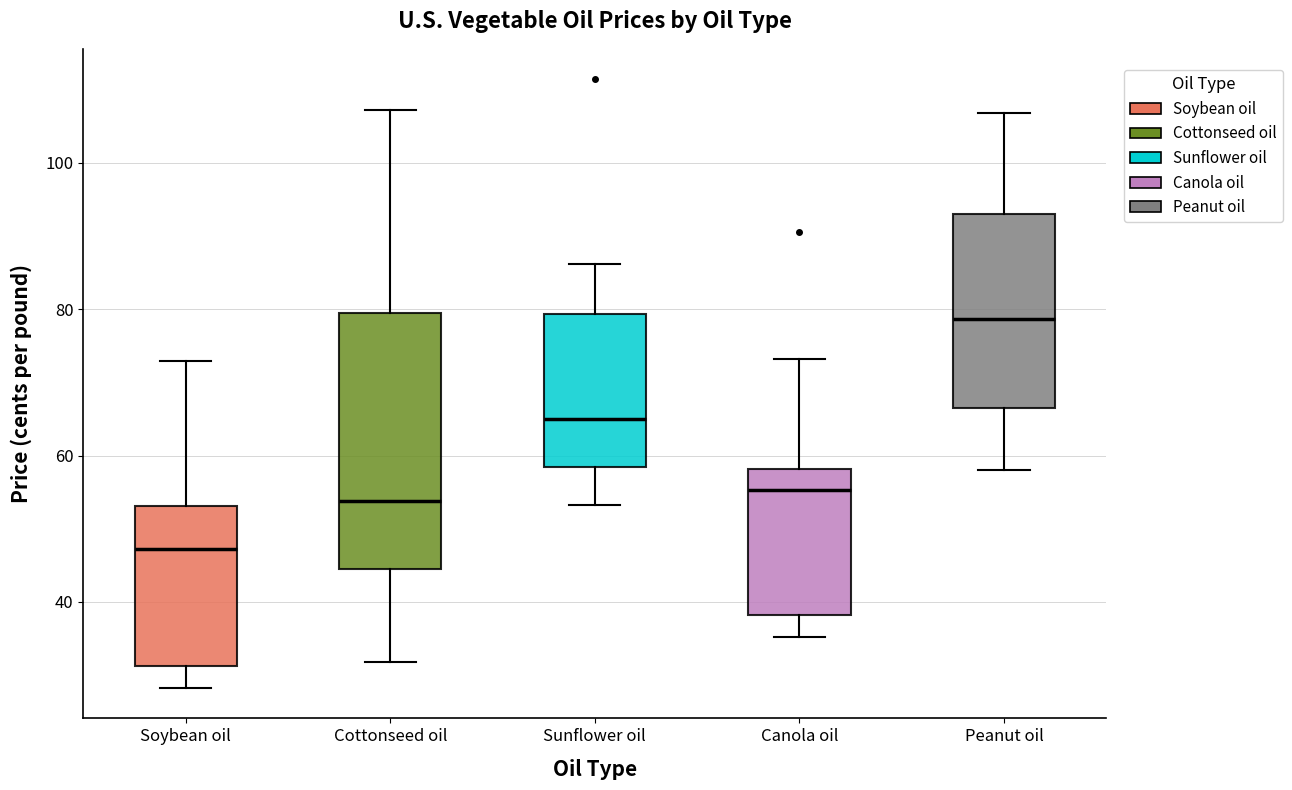

Reading left to right, transcribe this box plot: for each box, give where its median line is, the range the box spans, and where its two whiskers end, as read against the y-axis. The values are not printed on the chart, so give them approximately, as read against the axis.

Soybean oil: median 48, box 32 to 54, whiskers 28 to 72
Cottonseed oil: median 54, box 44 to 80, whiskers 32 to 108
Sunflower oil: median 66, box 58 to 80, whiskers 54 to 86
Canola oil: median 56, box 38 to 58, whiskers 36 to 74
Peanut oil: median 78, box 66 to 92, whiskers 58 to 106